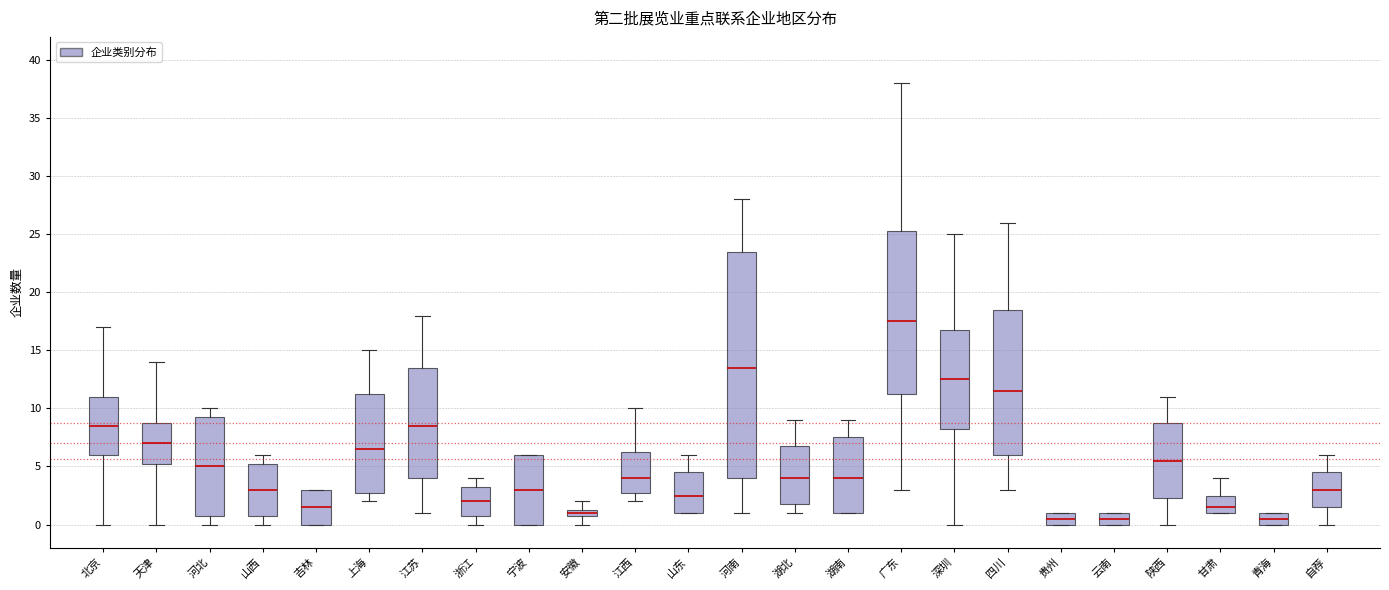

Which box has the highest median line?

广东